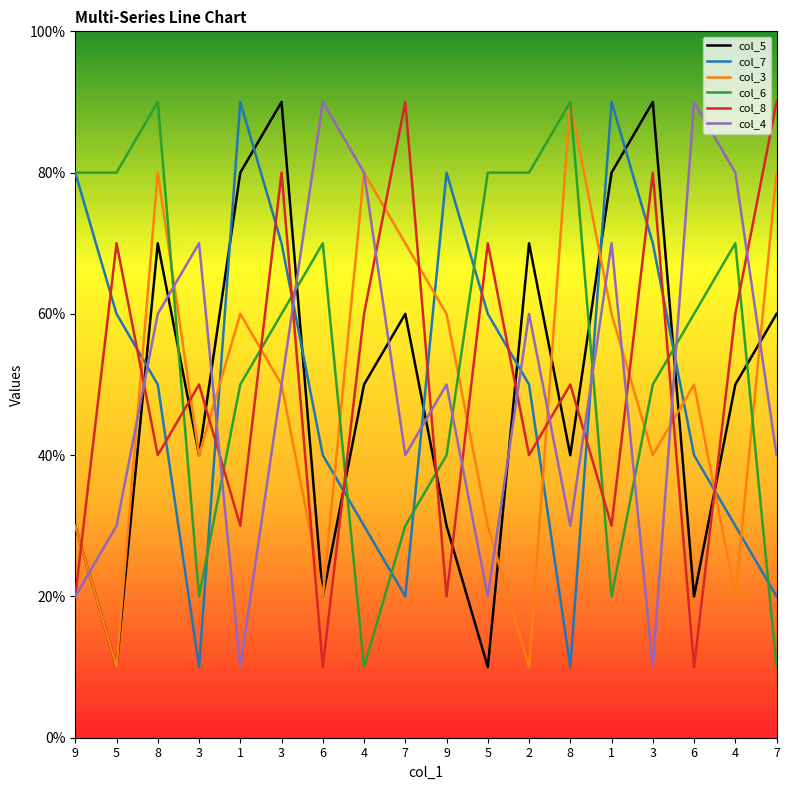

At which label is col_8 closest to 5?

3